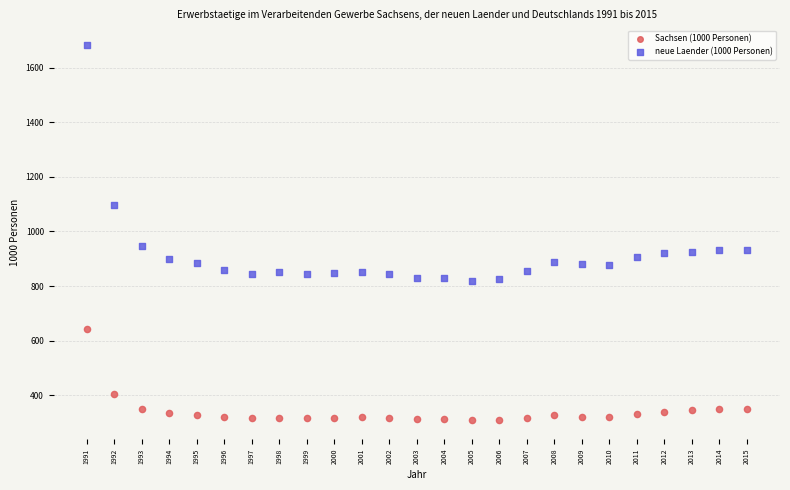

Which series reaches the maximum Y coordinate?

neue Laender (1000 Personen)